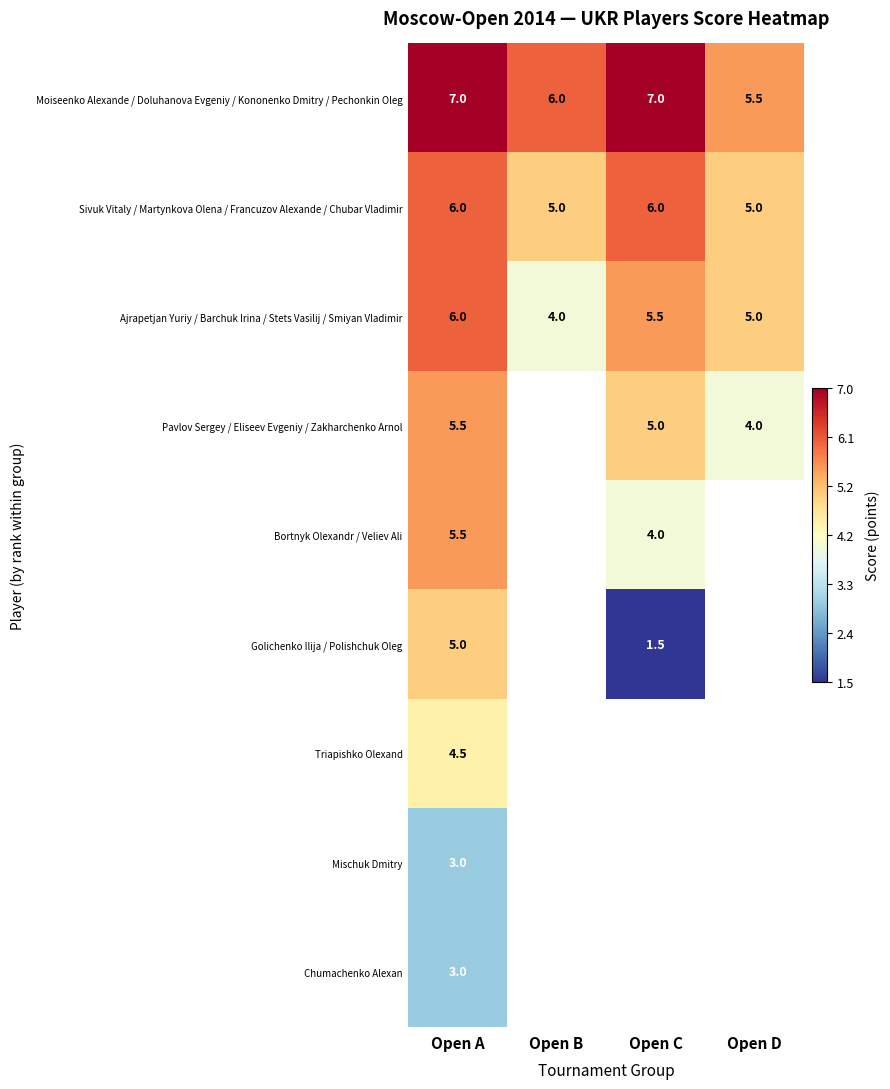

What is the total value across all series at Open A?

45.5